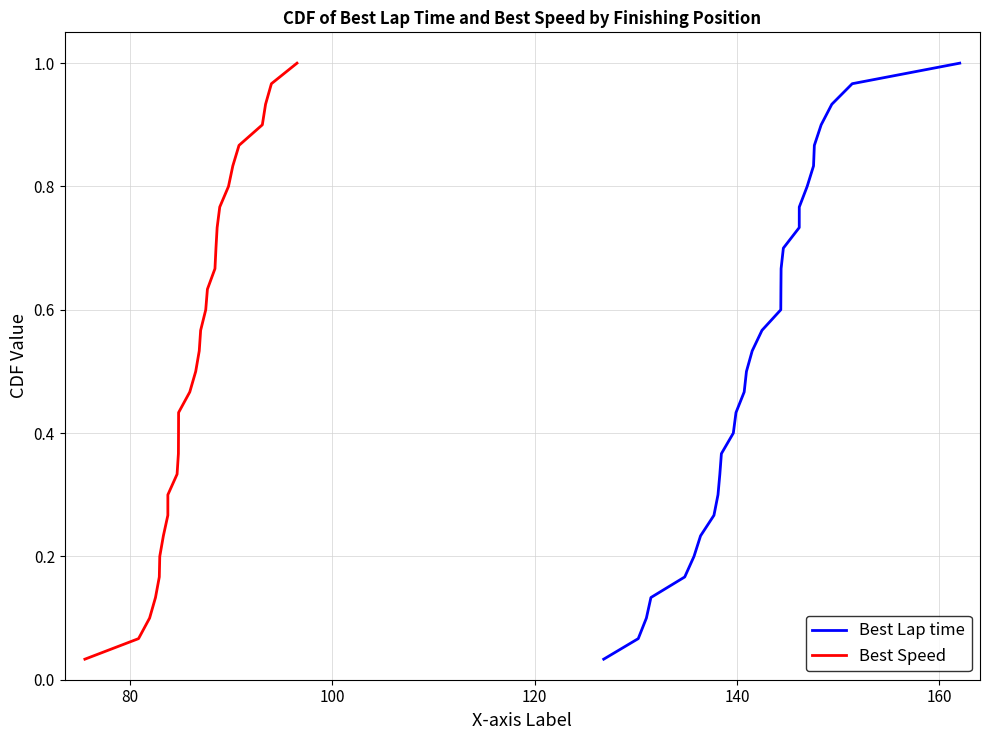

Reading left to right, what are all the values shown in this chart?

Best Lap time: 0.0	0.1	0.1	0.1	0.2	0.2	0.2	0.3	0.3	0.3	0.4	0.4	0.4	0.5	0.5	0.5	0.6	0.6	0.6	0.7	0.7	0.7	0.8	0.8	0.8	0.9	0.9	0.9	1.0	1.0
Best Speed: 0.0	0.1	0.1	0.1	0.2	0.2	0.2	0.3	0.3	0.3	0.4	0.4	0.4	0.5	0.5	0.5	0.6	0.6	0.6	0.7	0.7	0.7	0.8	0.8	0.8	0.9	0.9	0.9	1.0	1.0